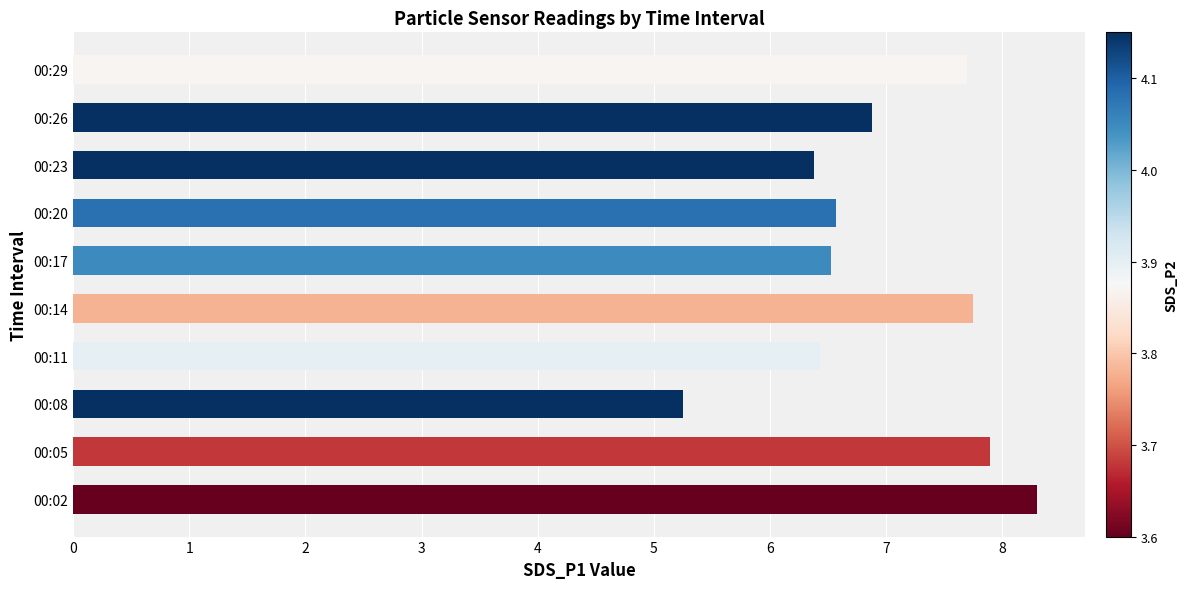

How many data points are above 6?

9